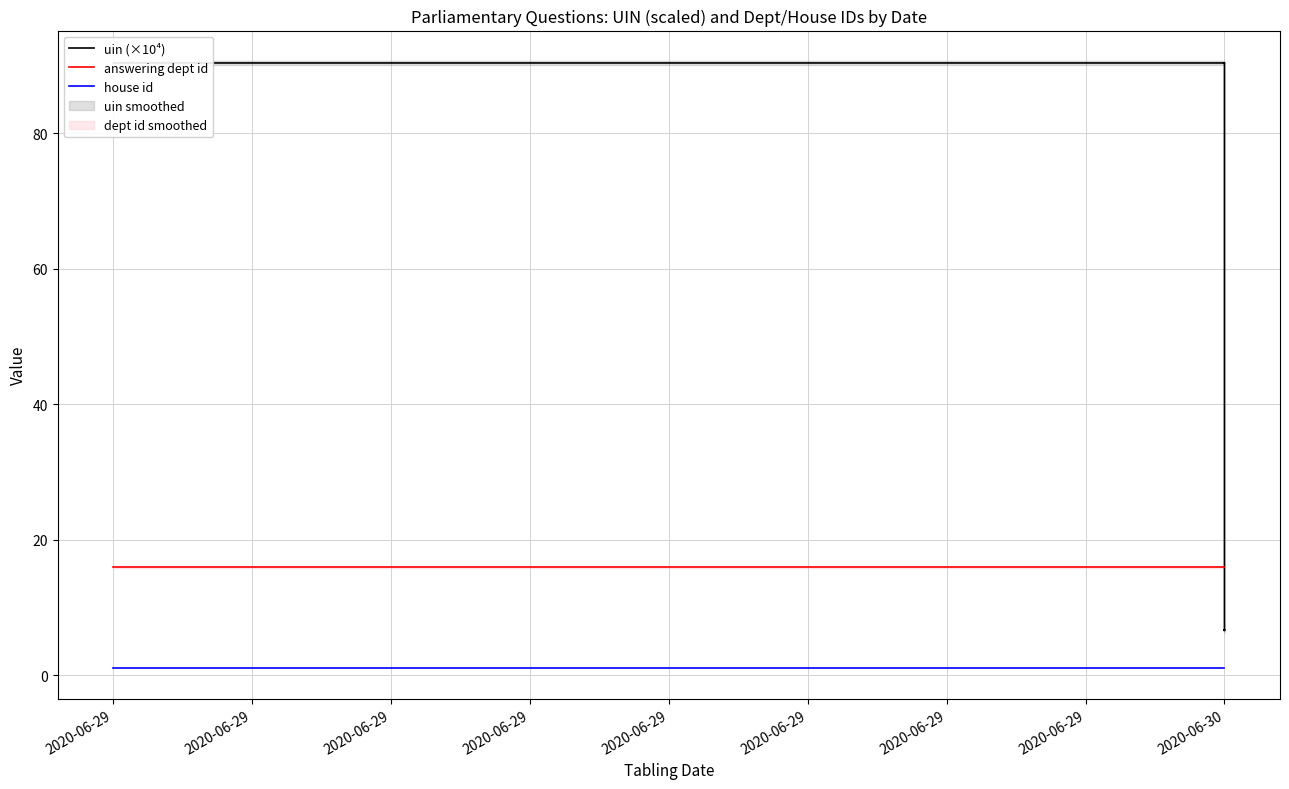

Is this an area chart (filled region under the line)?

No